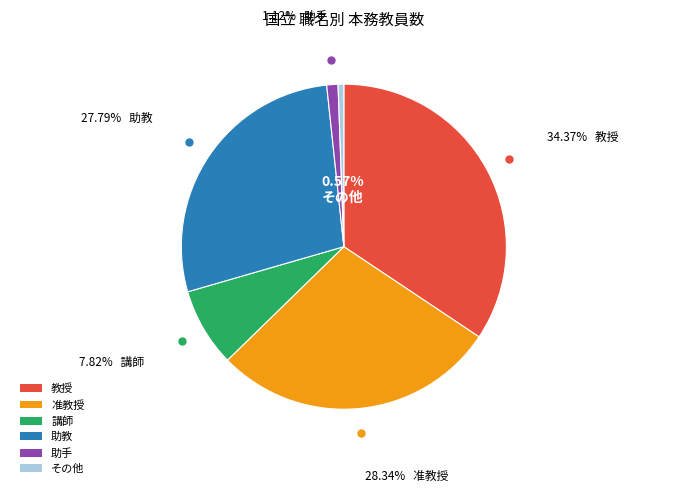

To the nearest percent, what is the average slice percentage?

17%